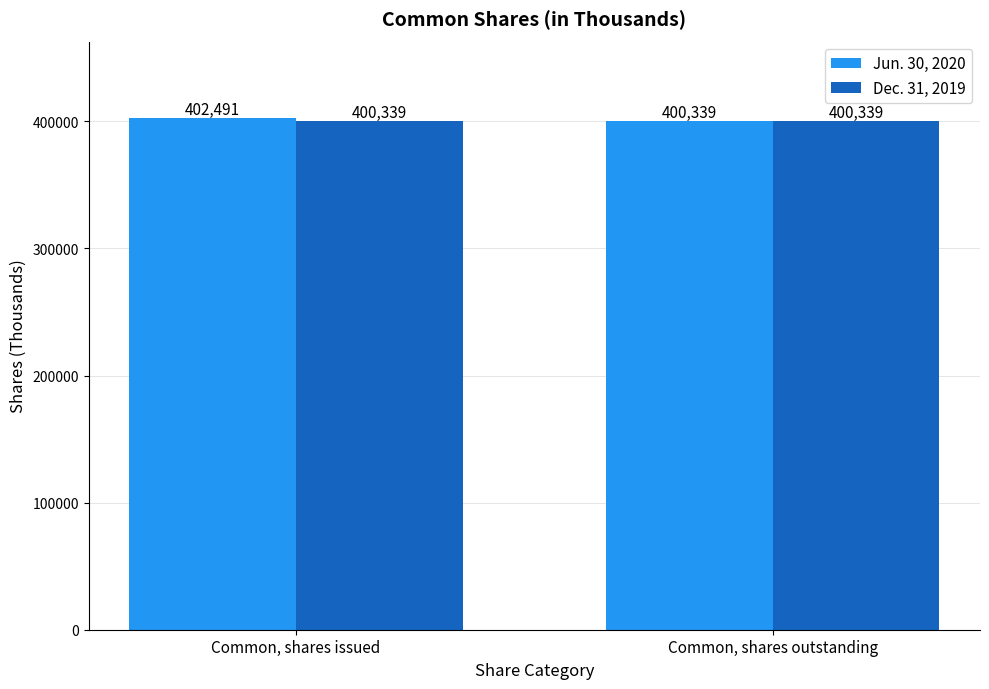

The value of Jun. 30, 2020 at Common, shares outstanding is 222074. True or false?

False